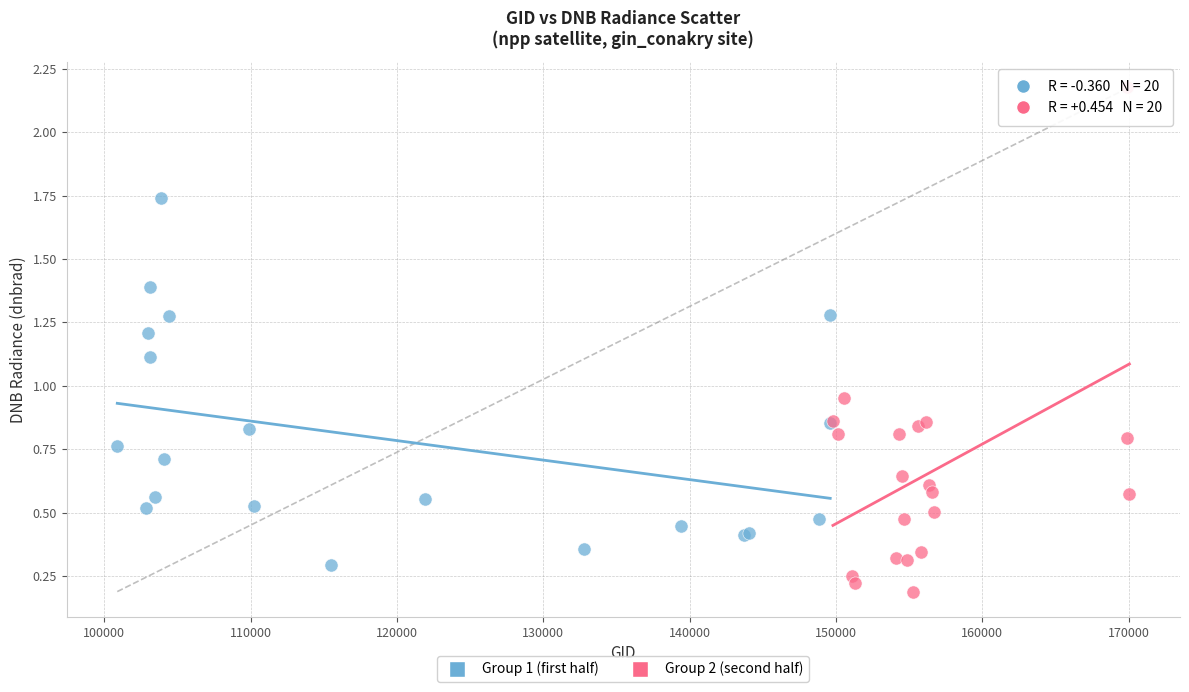

Which series contains the highest Y value?

Group 2 (second half)